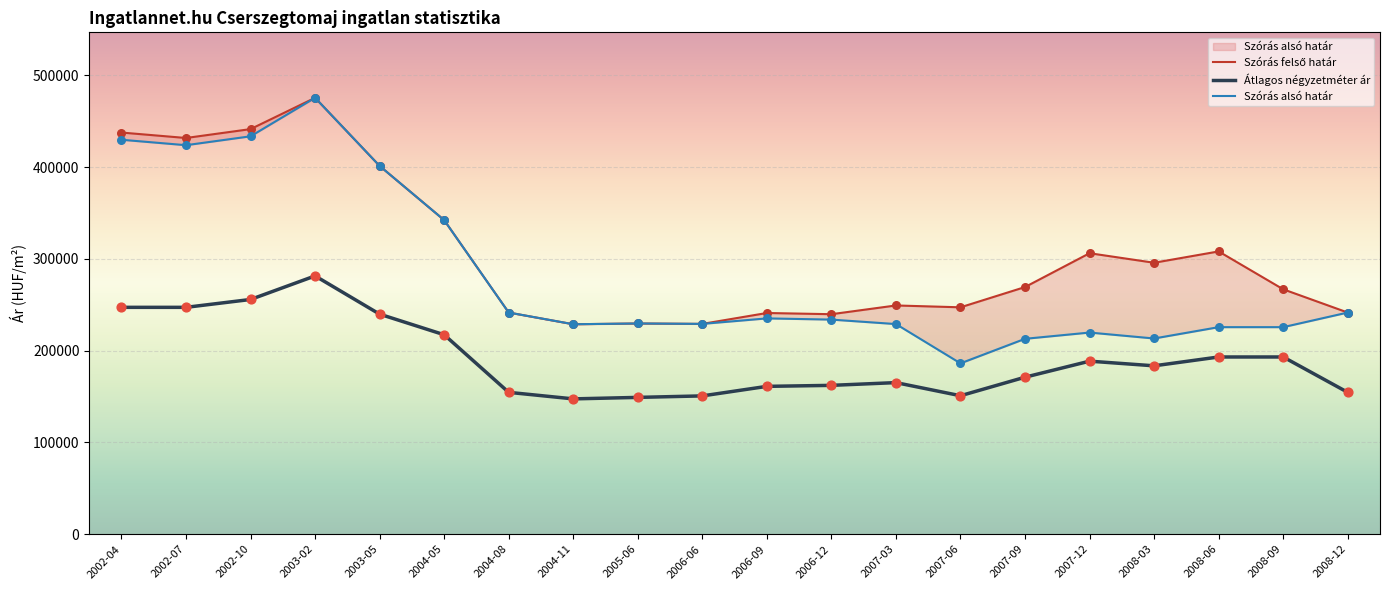

At how many categories does at least one series exceed 243813?

13